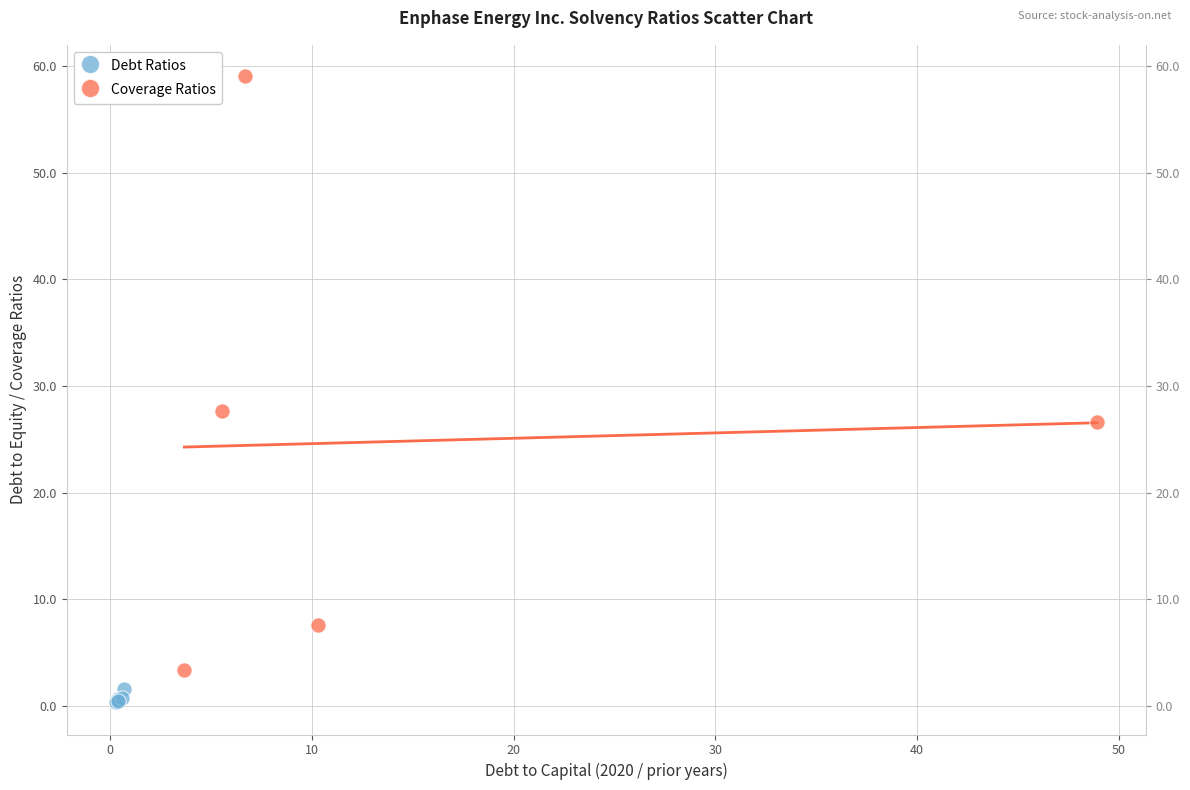

What are all the series names shown in the legend?

Debt Ratios, Coverage Ratios